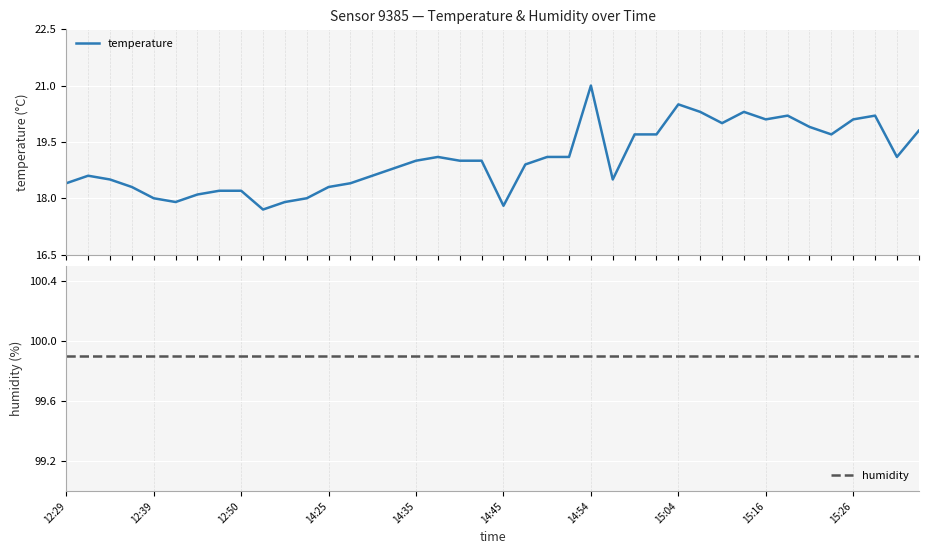

At 23, list the series in order from largest to smallest.

humidity, temperature